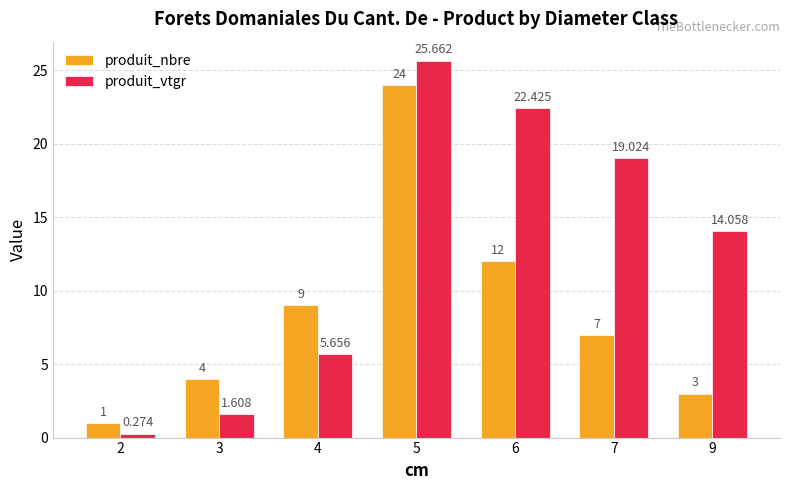

What is the value of the produit_nbre bar at the 3rd from the left?

9.0